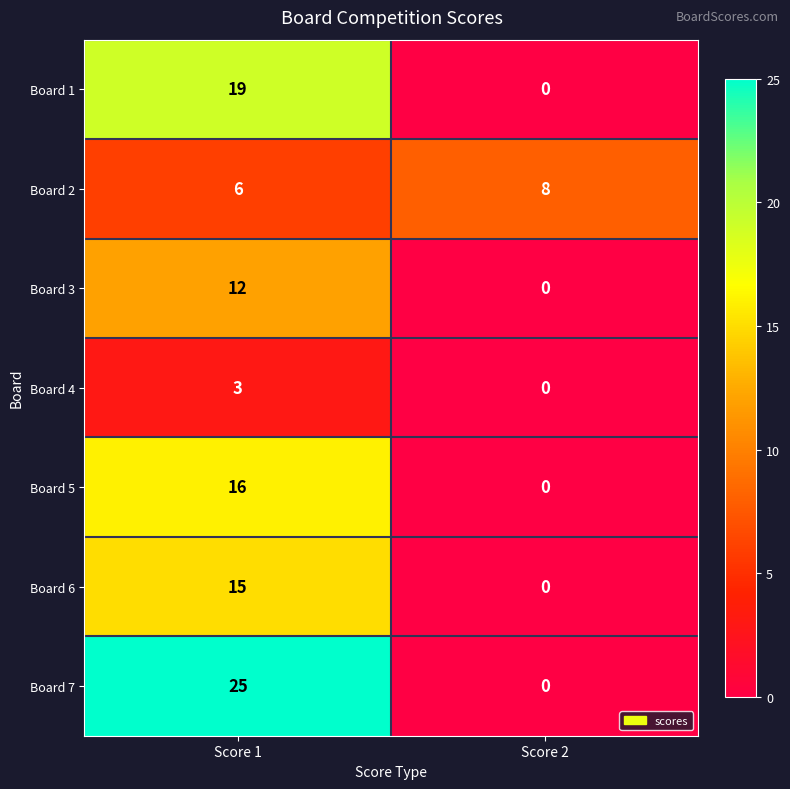

Which label corresponds to the smallest value in the chart?

Score 2